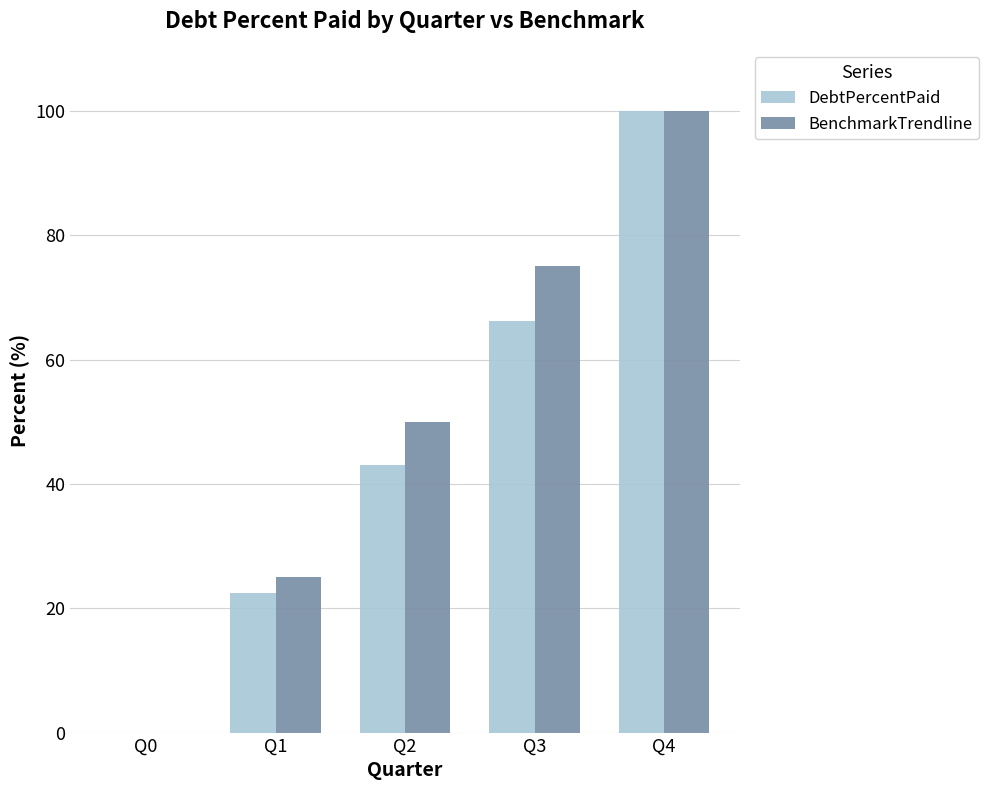

Is the value of BenchmarkTrendline at Q4 greater than the value of DebtPercentPaid at Q0?

Yes